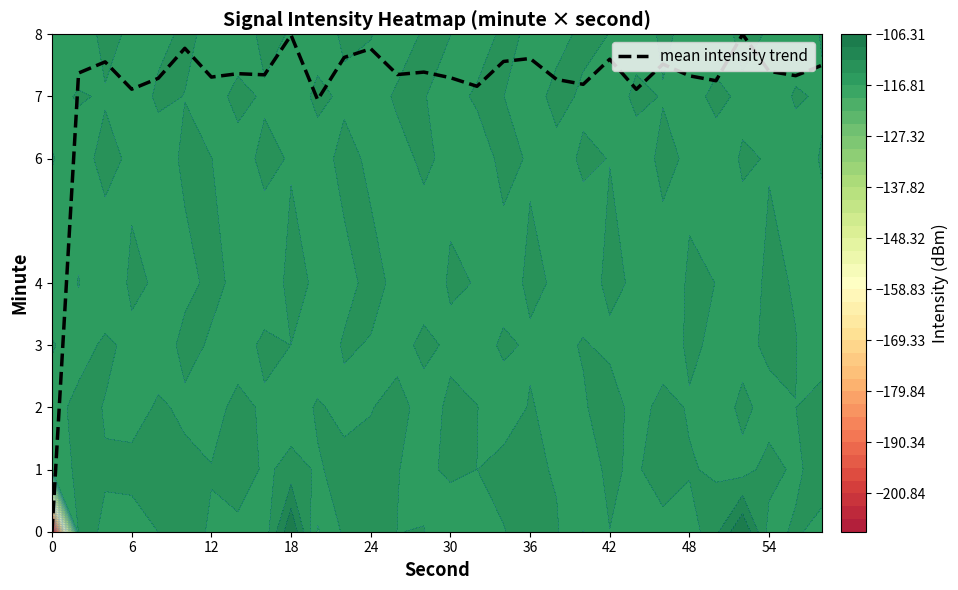

At which label does the data first exceed 7?

6